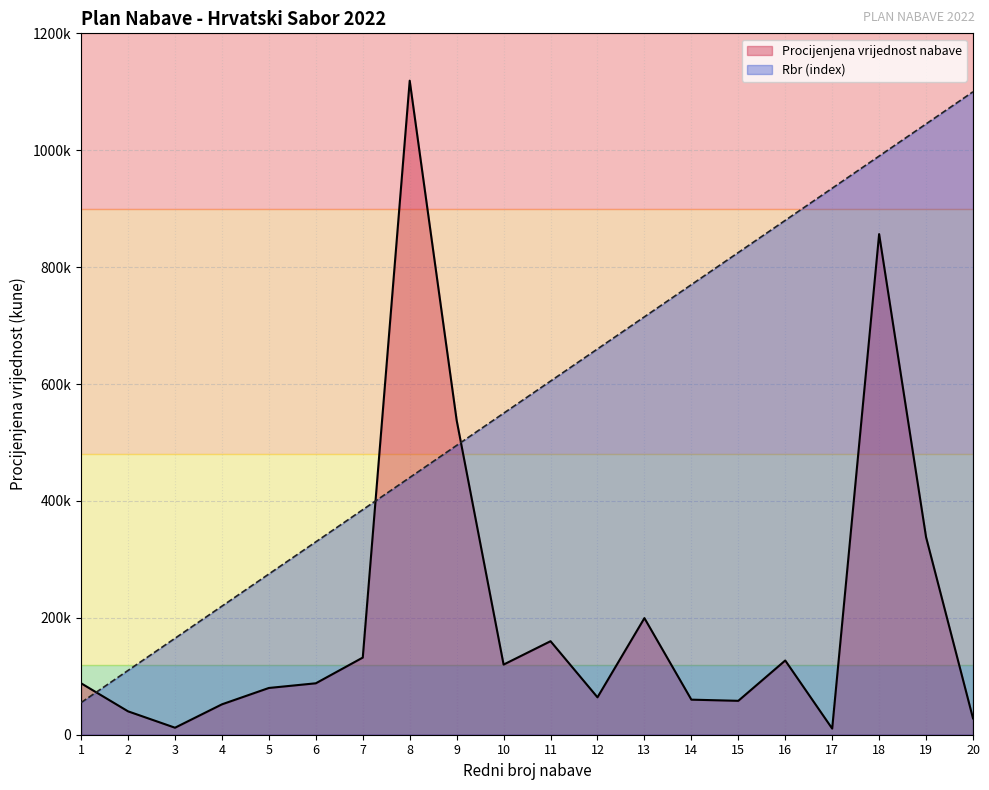

What is the spread (max minus min) of values at 13?

515500